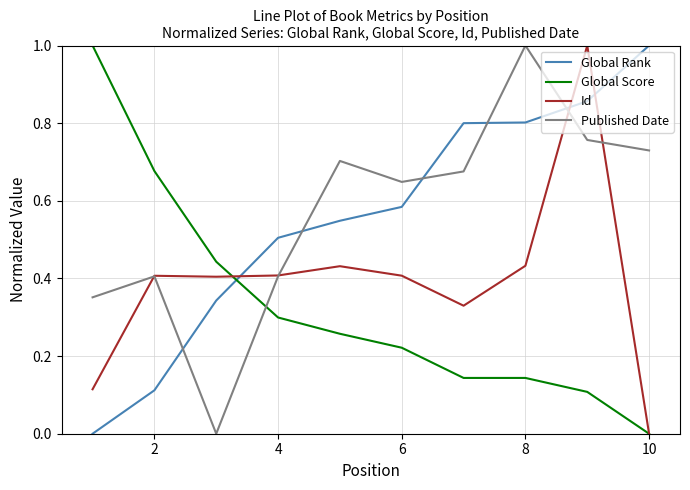

True or false: Global Rank and Published Date intersect in this chart.

True